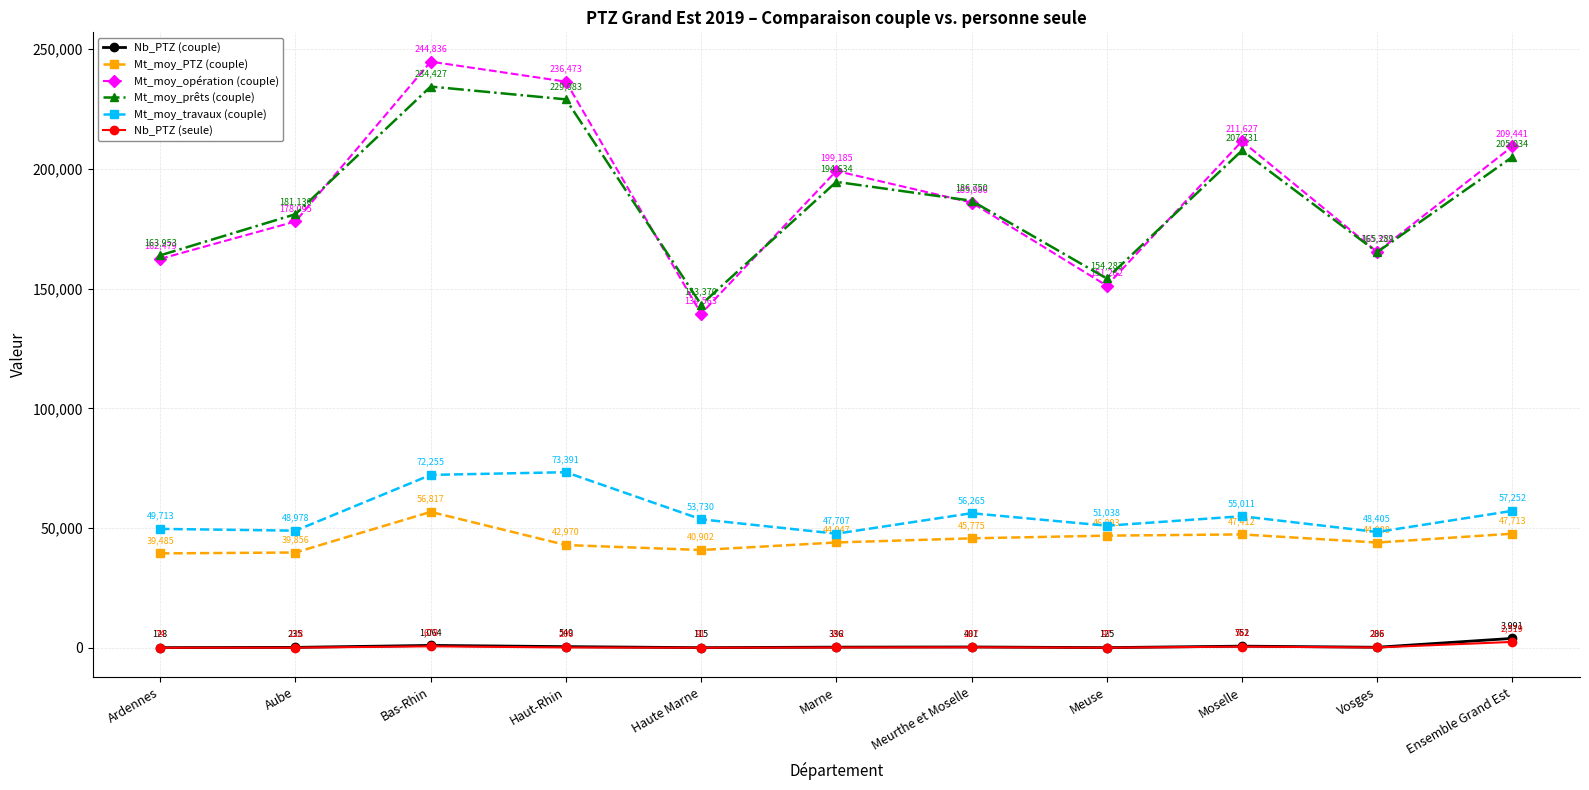

At Haute Marne, list the series in order from smallest to largest.

Nb_PTZ (seule), Nb_PTZ (couple), Mt_moy_PTZ (couple), Mt_moy_travaux (couple), Mt_moy_opération (couple), Mt_moy_prêts (couple)